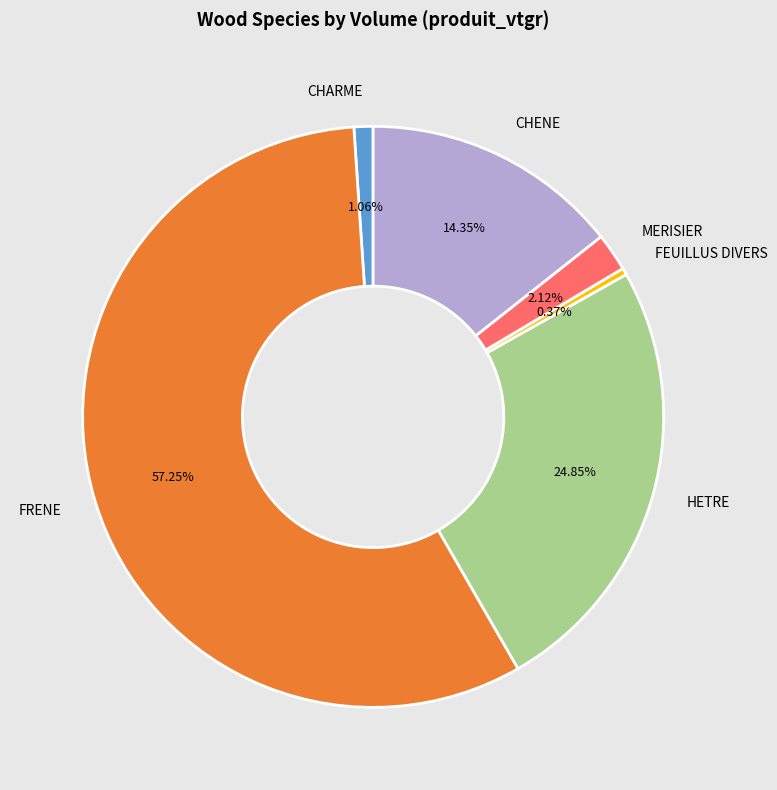

What is the smallest slice in the pie chart?

FEUILLUS DIVERS